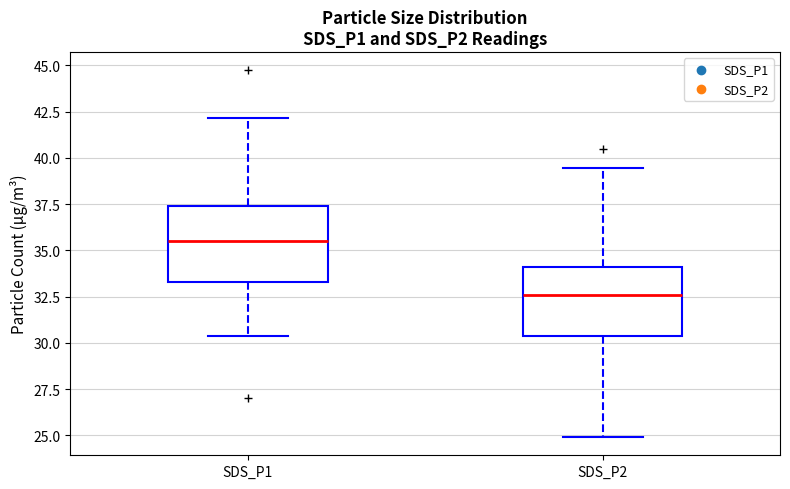

Where is the upper edge of the box for SDS_P1 on the y-axis? The values are not printed on the chart, so give them approximately, as read against the axis.

37.5